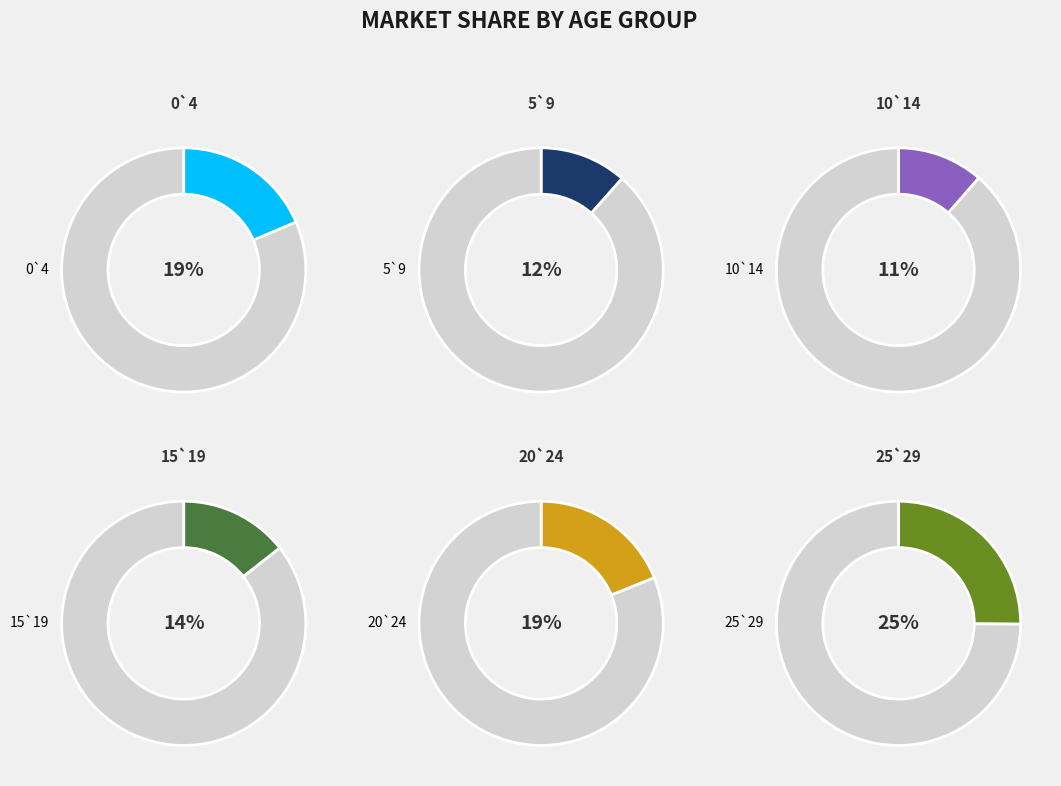

Is the sum of 0`4 and 25`29 greater than half?

No